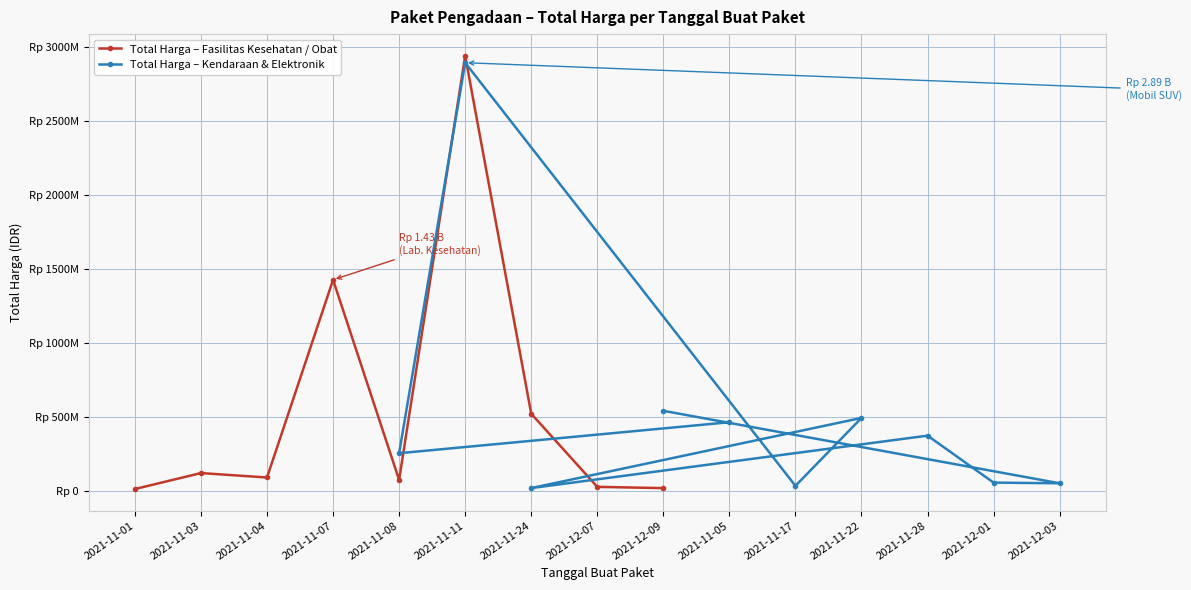

How many distinct data groups are displayed?

2